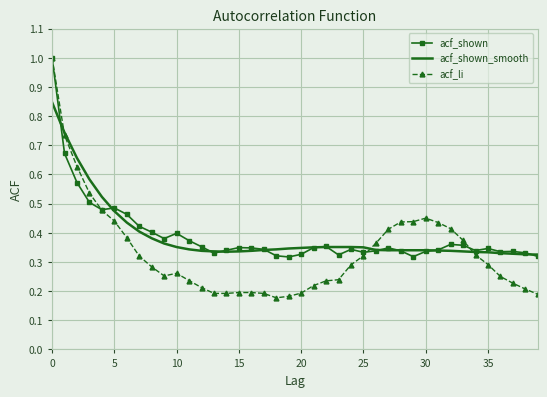

Which series has the widest spread of values?

acf_li